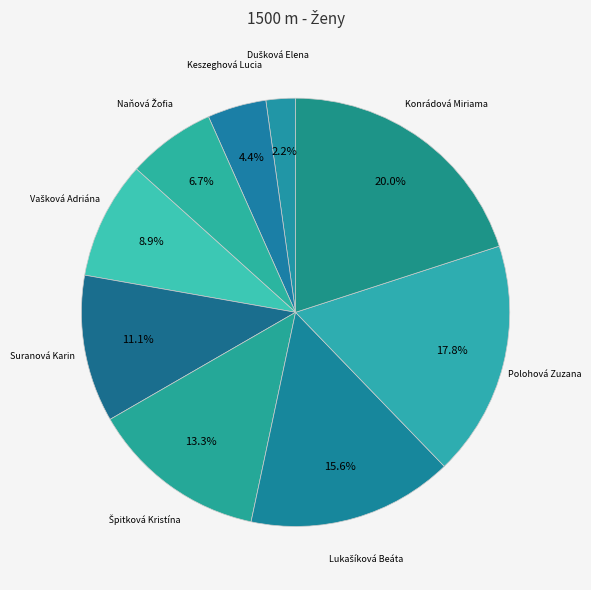

What is the largest slice in the pie chart?

Konrádová Miriama